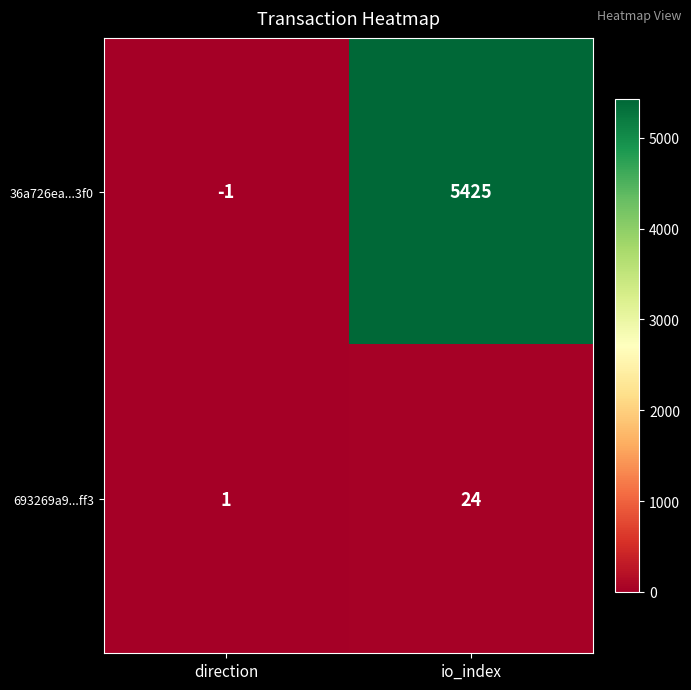

What is the sum of all 36a726ea...3f0 values?

5424